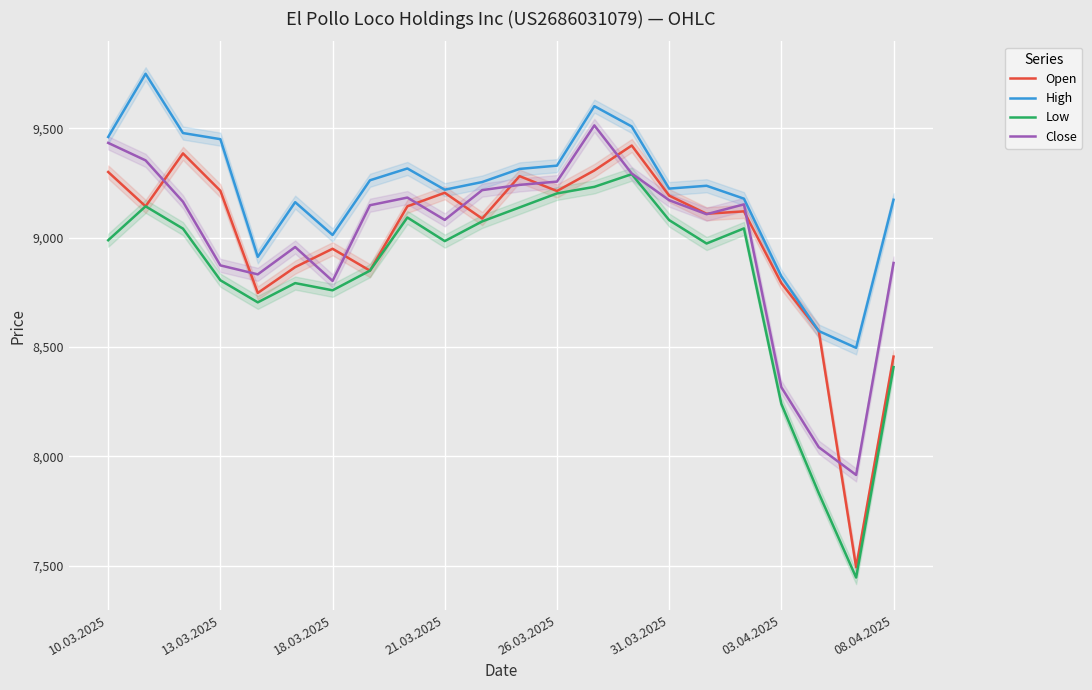

What value does the Low series have at 08.04.2025?

8408